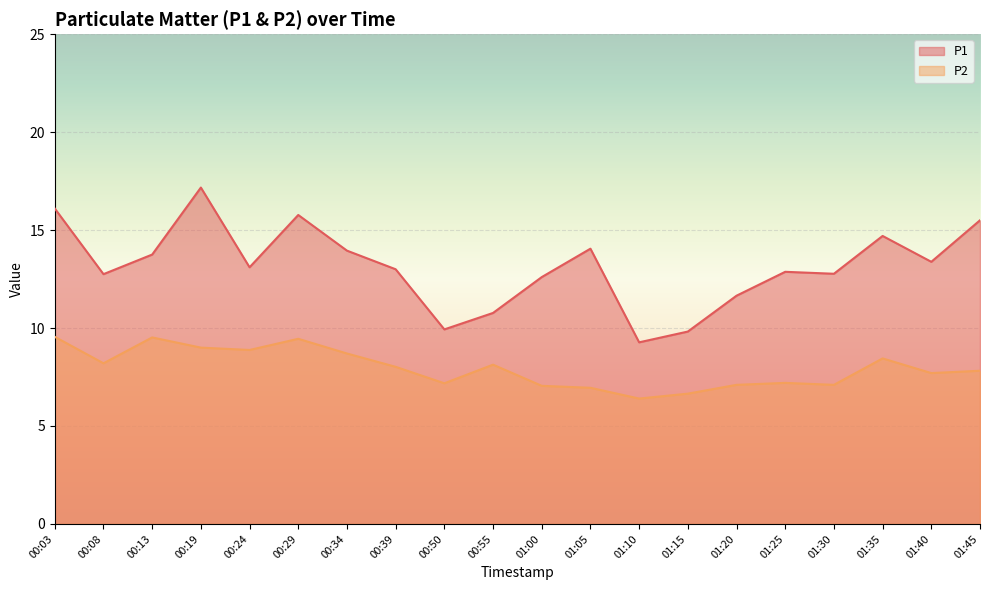

Is the value of P2 at 01:35 greater than the value of P1 at 01:00?

No